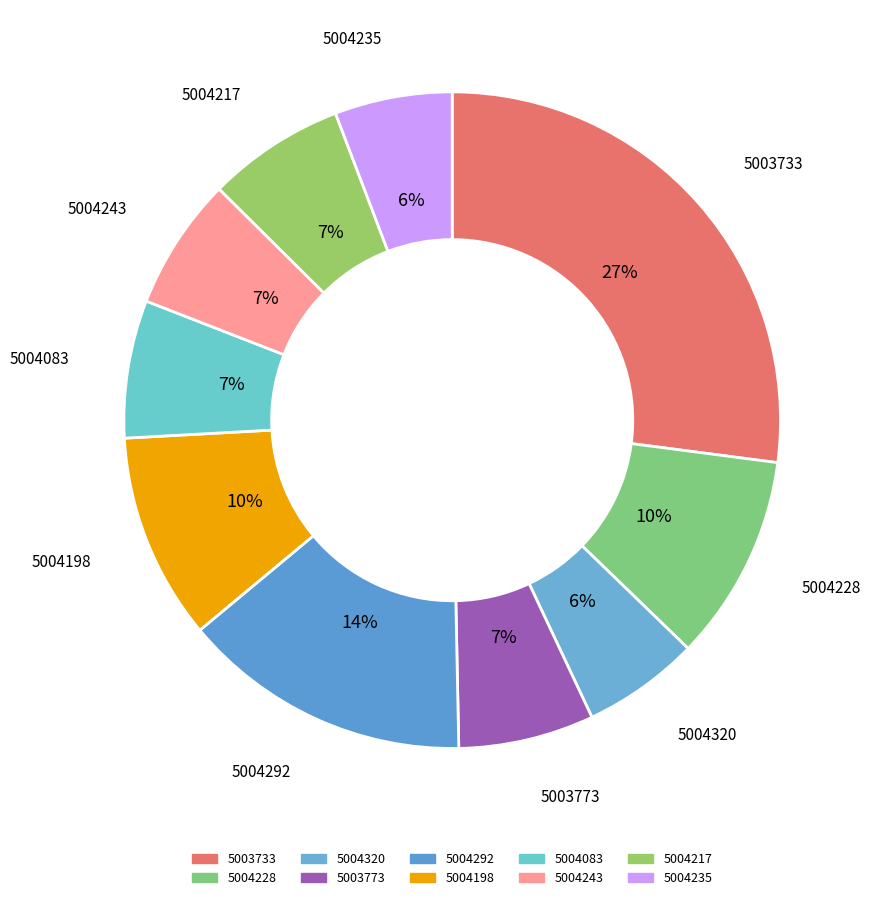

To the nearest percent, what is the difference between the 5003773 and 5003733 slice percentages?

20%